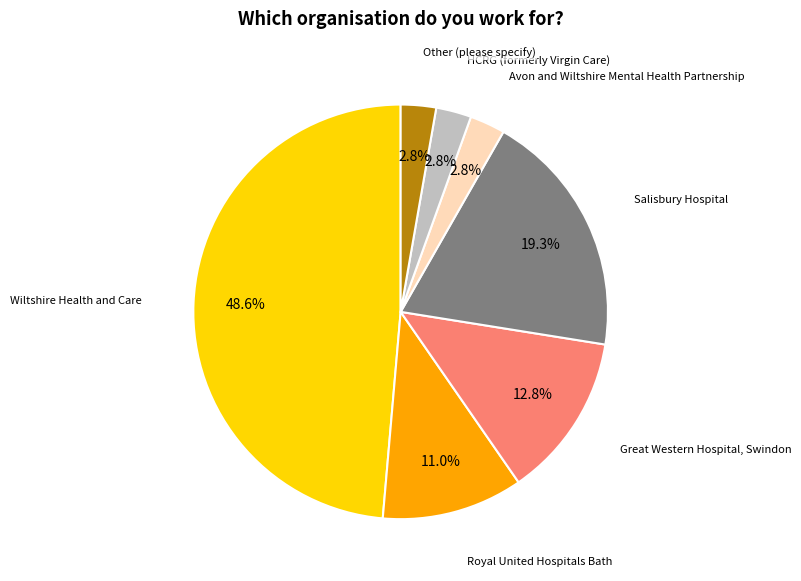

Is there any slice that represents more than half of the pie?

No